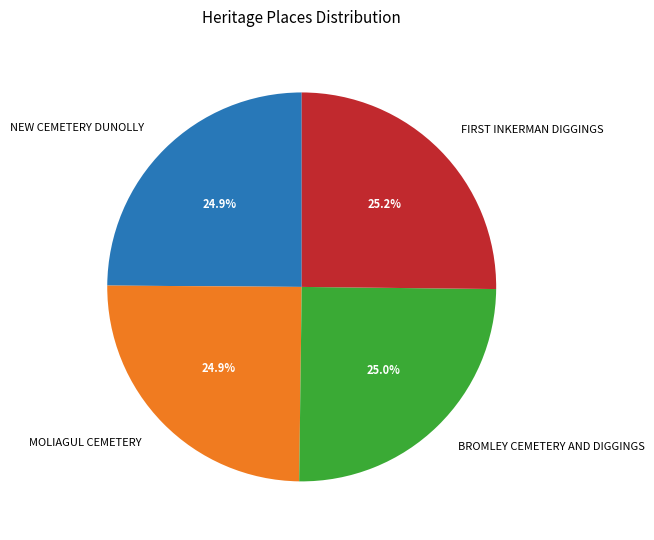

Is there a majority slice in this chart?

No